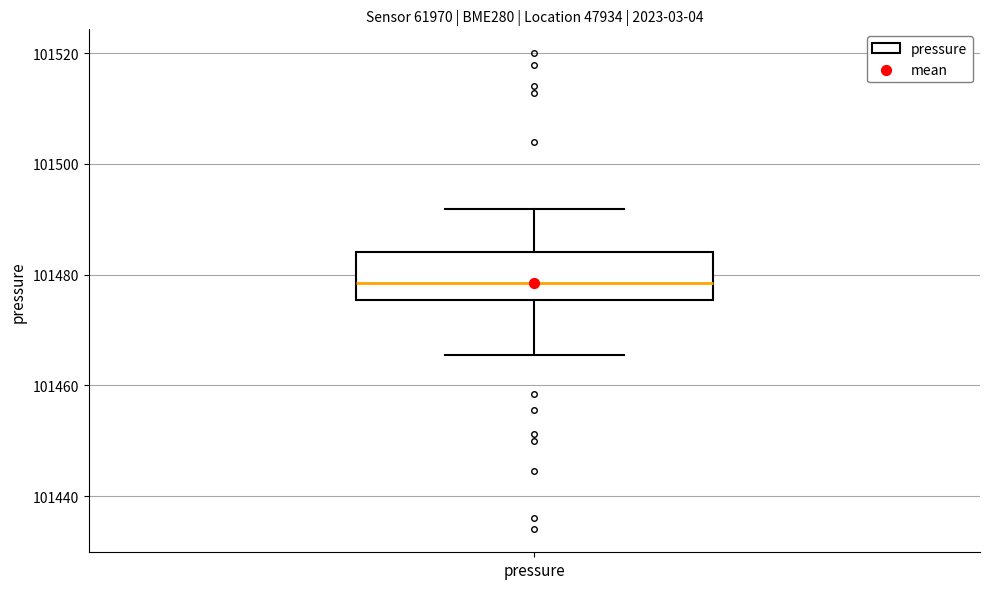

Where does the median line of the box for pressure sit on the y-axis? The values are not printed on the chart, so give them approximately, as read against the axis.

101478